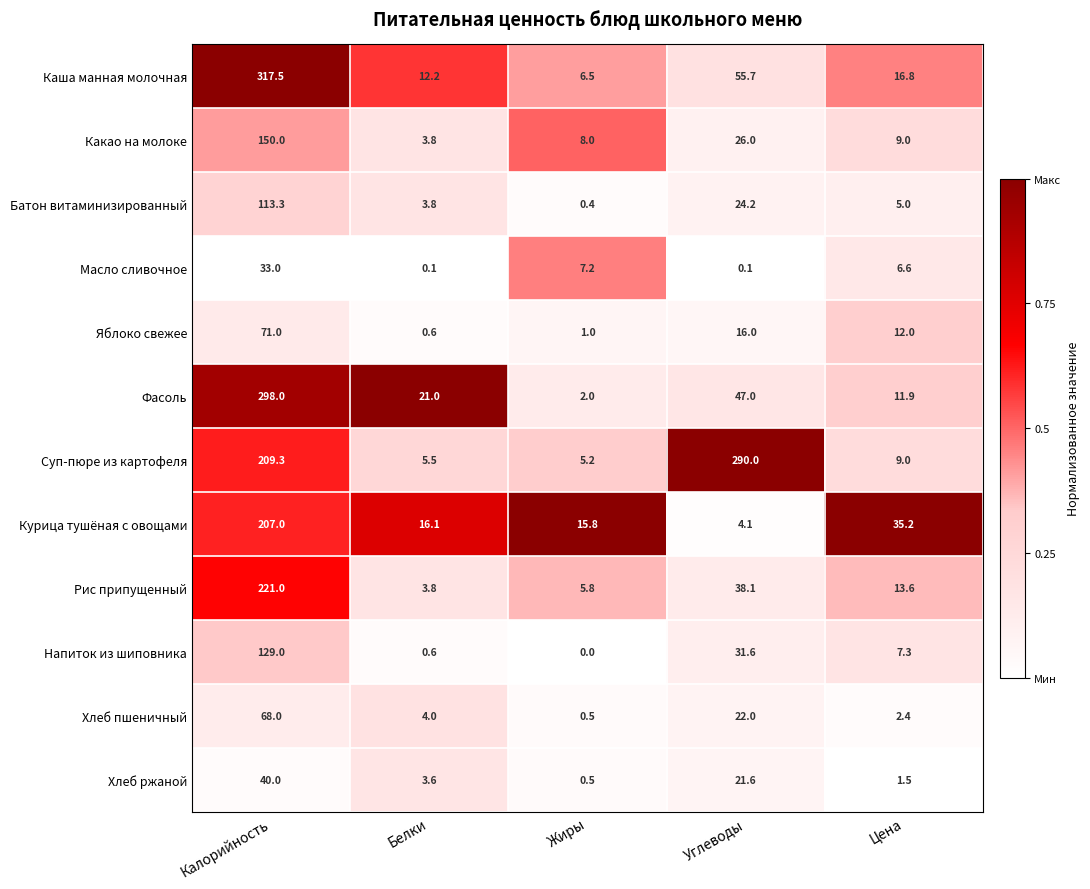

Count the number of categories in the chart.

5